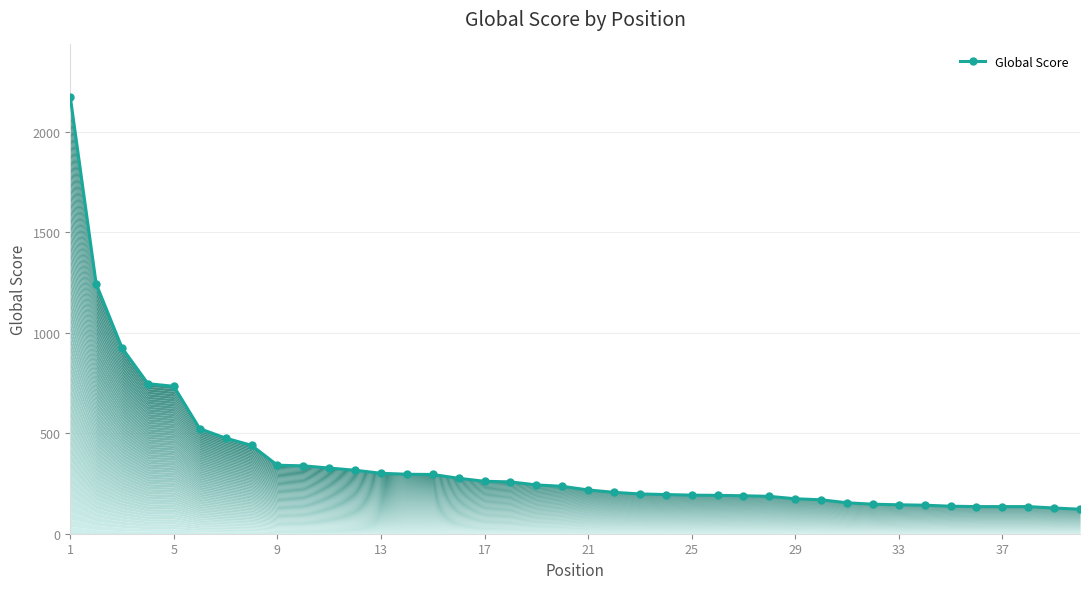

How many data points are less than 236?

20